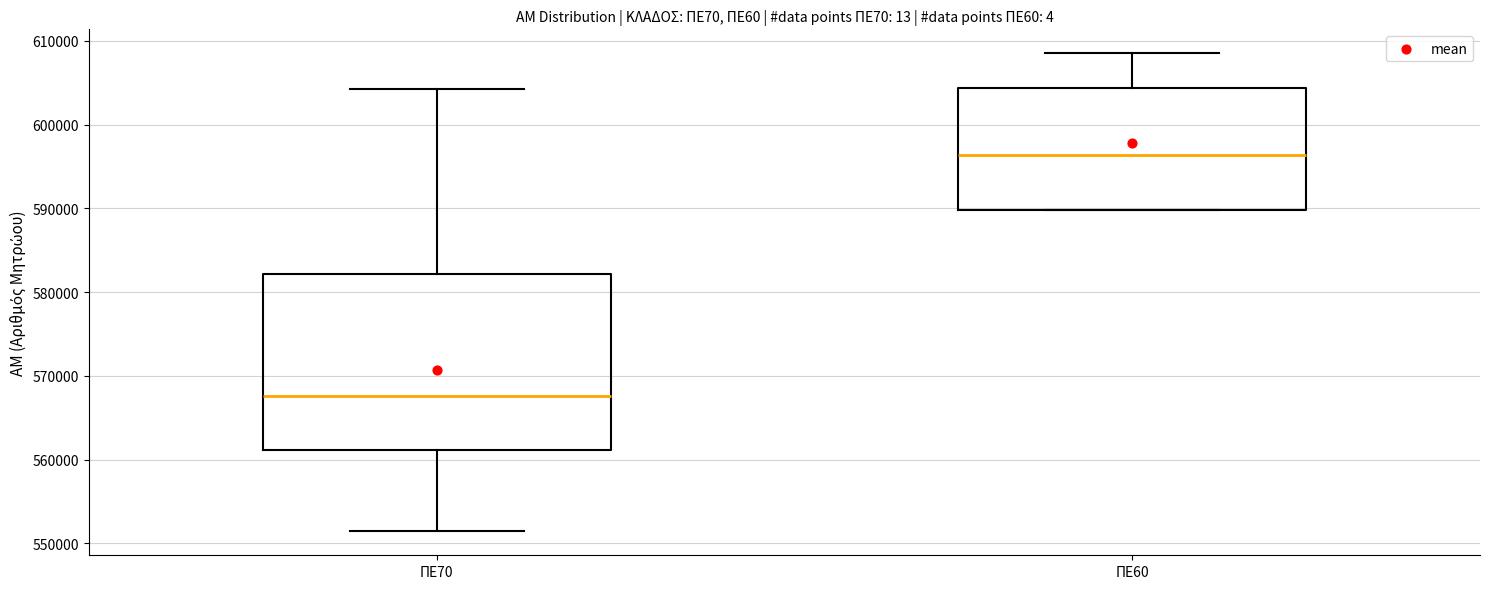

Reading left to right, transcribe this box plot: for each box, give where its median line is, the range the box spans, and where its two whiskers end, as read against the y-axis. The values are not printed on the chart, so give them approximately, as read against the axis.

ΠΕ70: median 568000, box 561000 to 582000, whiskers 551000 to 604000
ΠΕ60: median 596000, box 590000 to 604000, whiskers 590000 to 609000